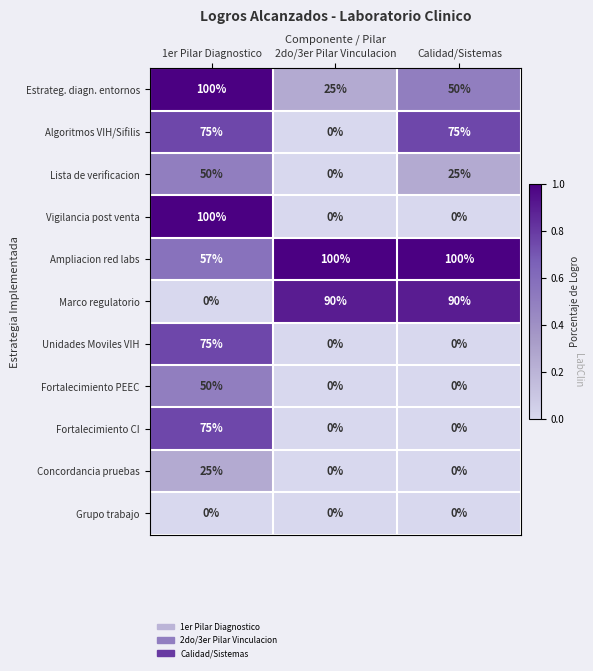

How many Marco regulatorio values are between 0 and 90?

3